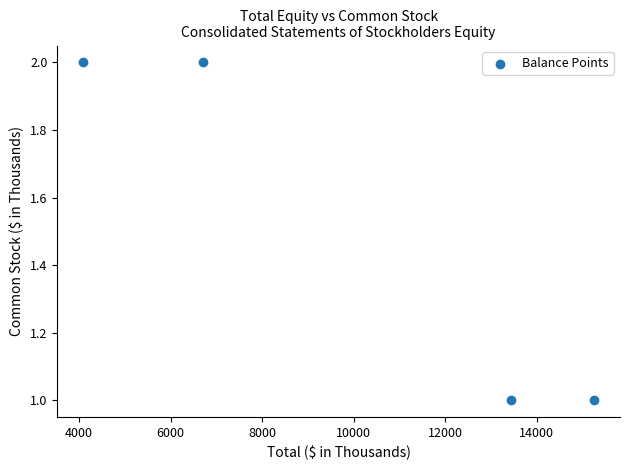

What is the range of X values (max minus min)?

11174